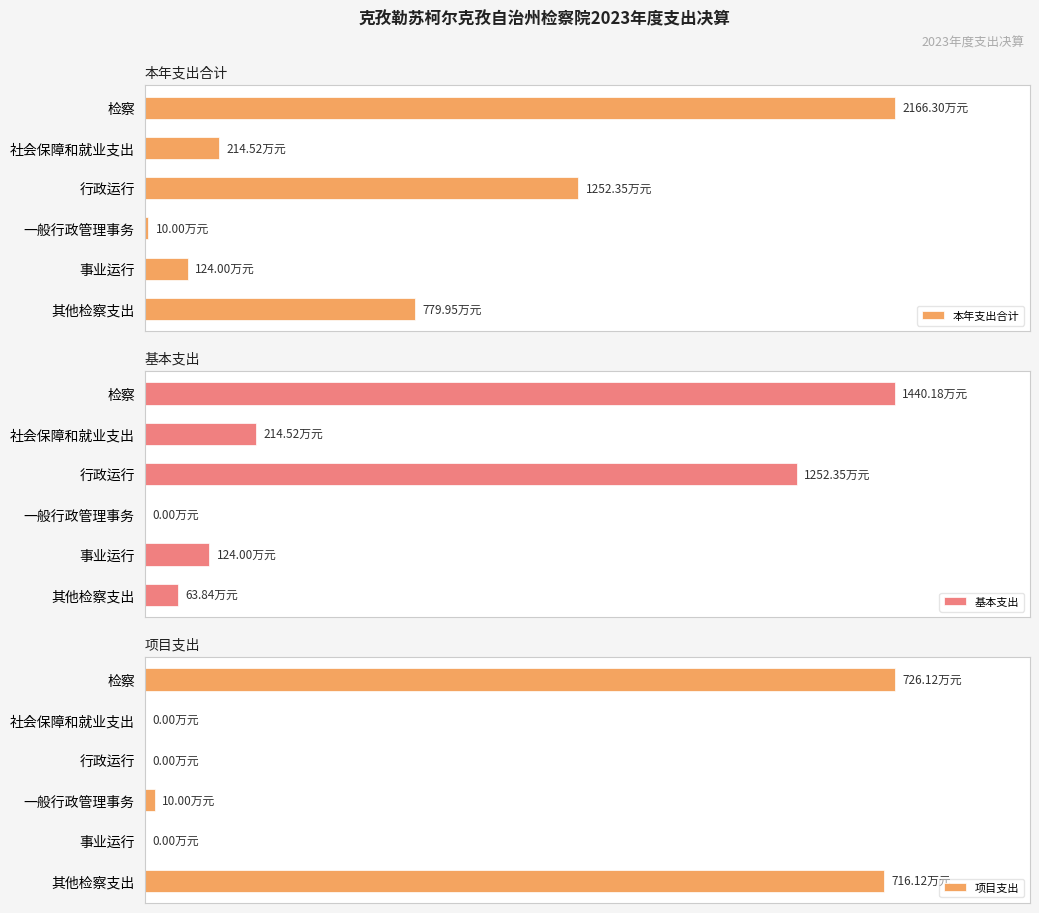

Reading left to right, what are all the values shown in this chart?

本年支出合计: 2166.3	214.5	1252.3	10.0	124.0	780.0
基本支出: 1440.2	214.5	1252.3	0.0	124.0	63.8
项目支出: 726.1	0.0	0.0	10.0	0.0	716.1